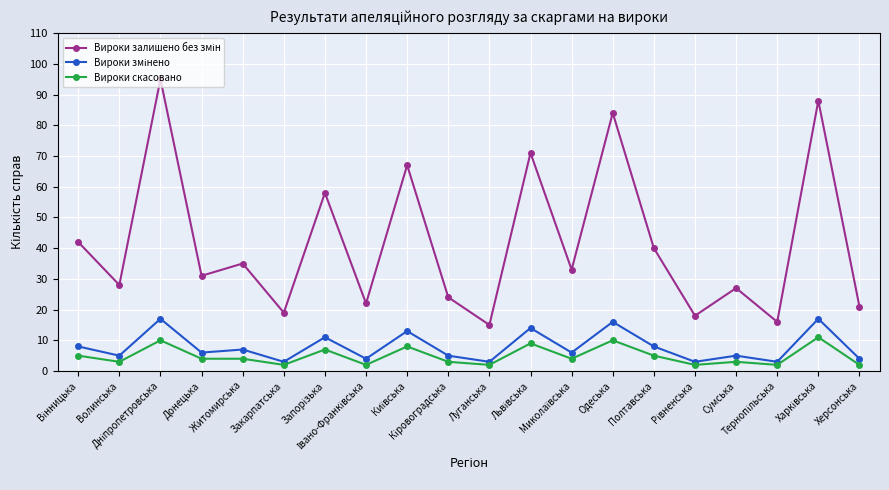

What is the maximum value for Вироки скасовано?

11